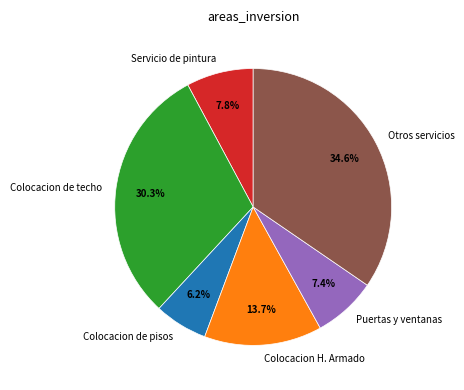

What is the largest slice in the pie chart?

Otros servicios